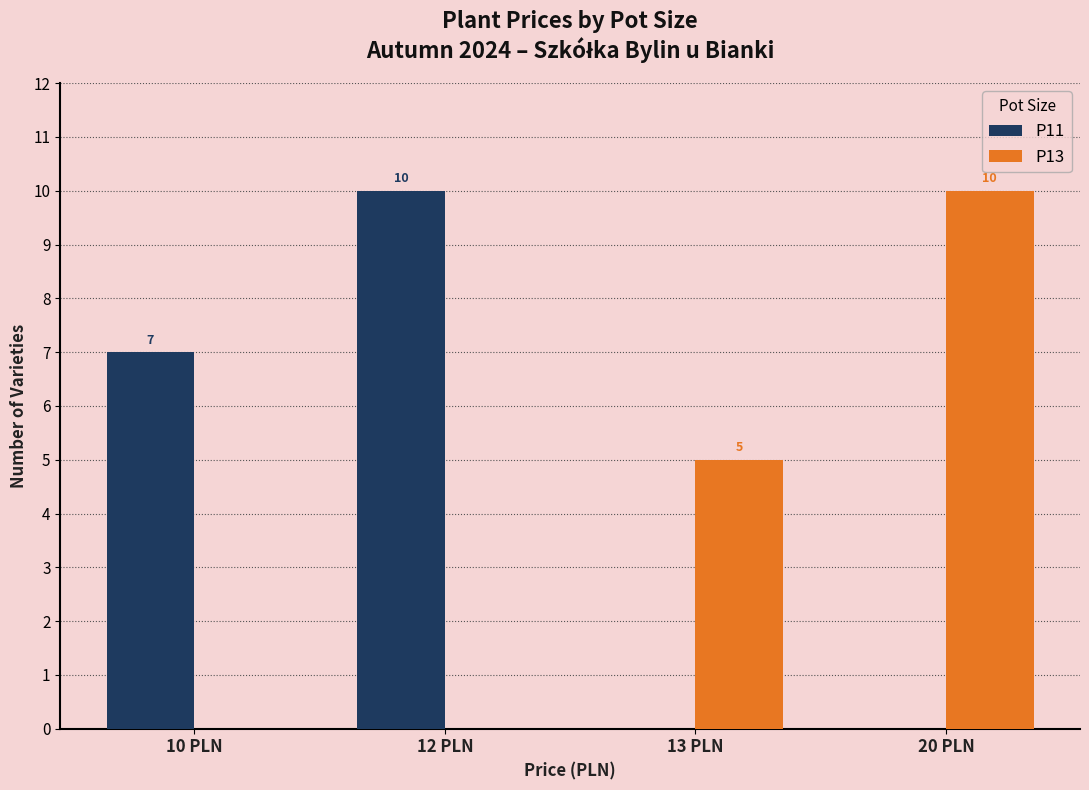

What is the sum of the P11 values at 12 PLN and 13 PLN?

10